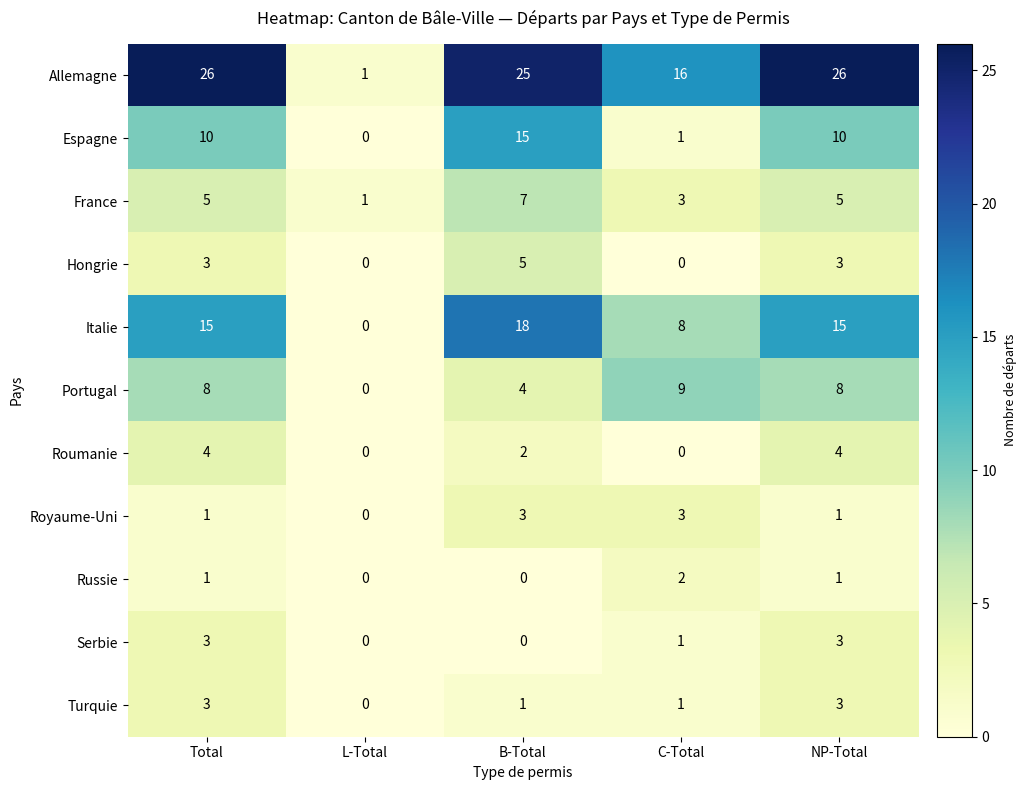

Which series changed the most between L-Total and C-Total?

Allemagne